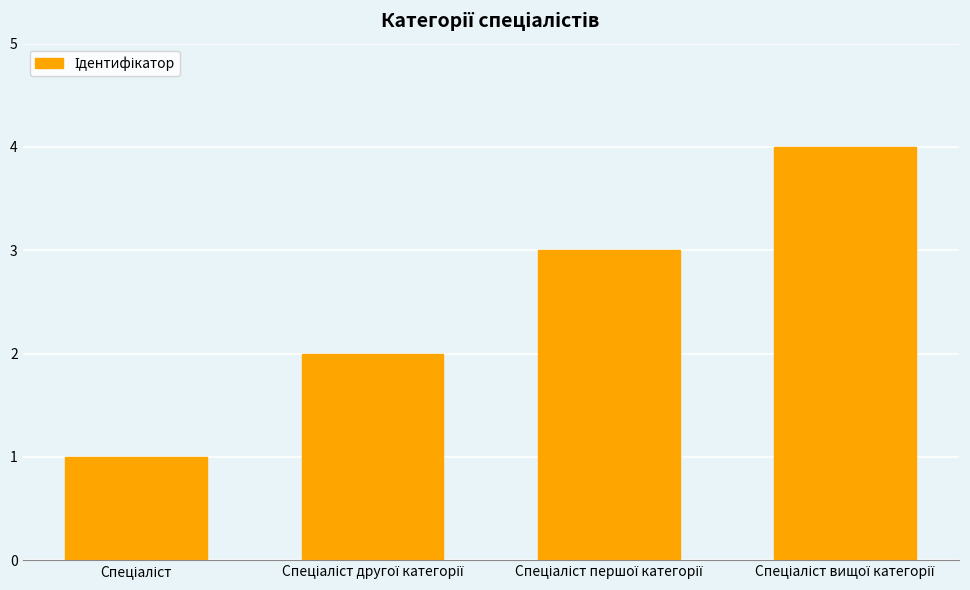

Reading left to right, transcribe all the data shown in this chart.

1	2	3	4